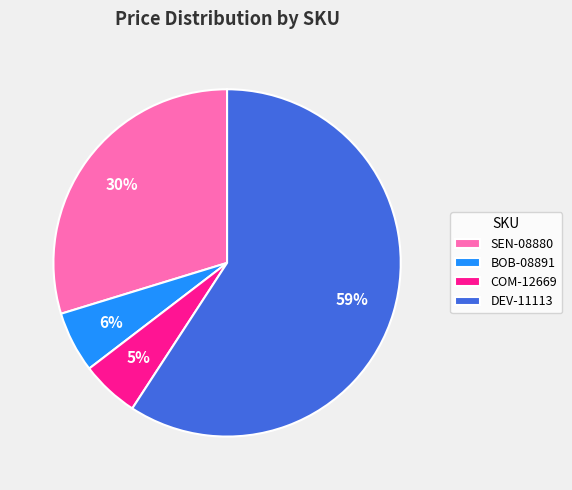

What is the majority slice?

DEV-11113